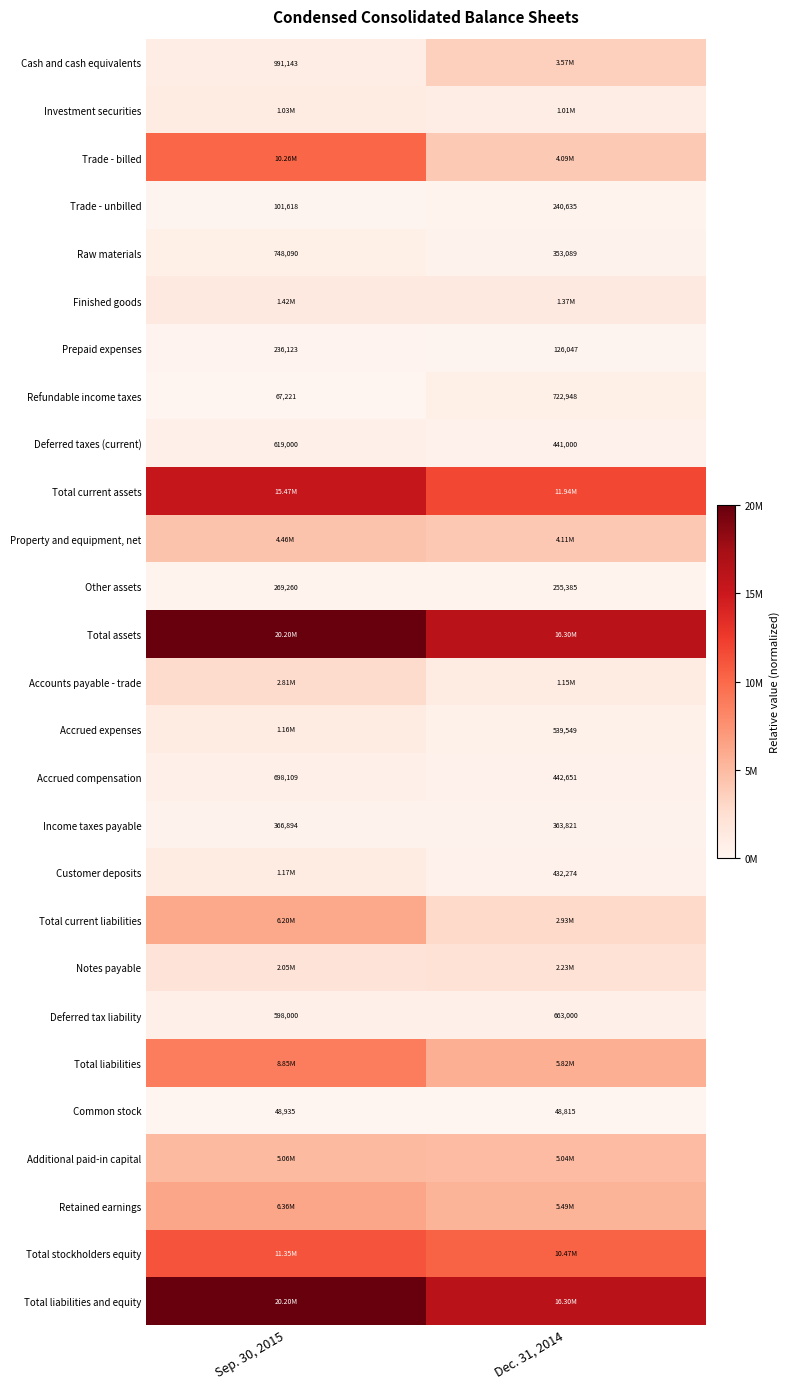

The Accounts payable - trade series shows 0.1 at Dec. 31, 2014. True or false?

False